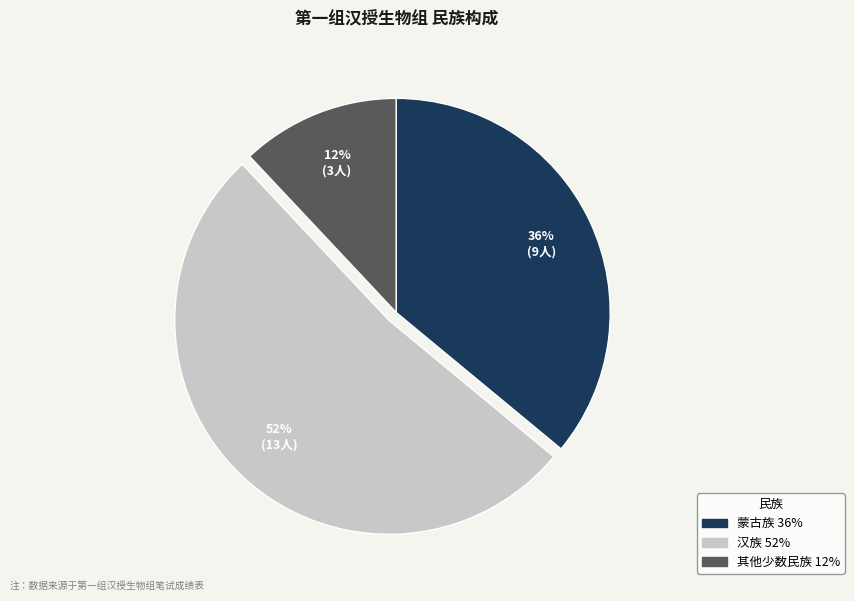

How many slices are in this pie chart?

3